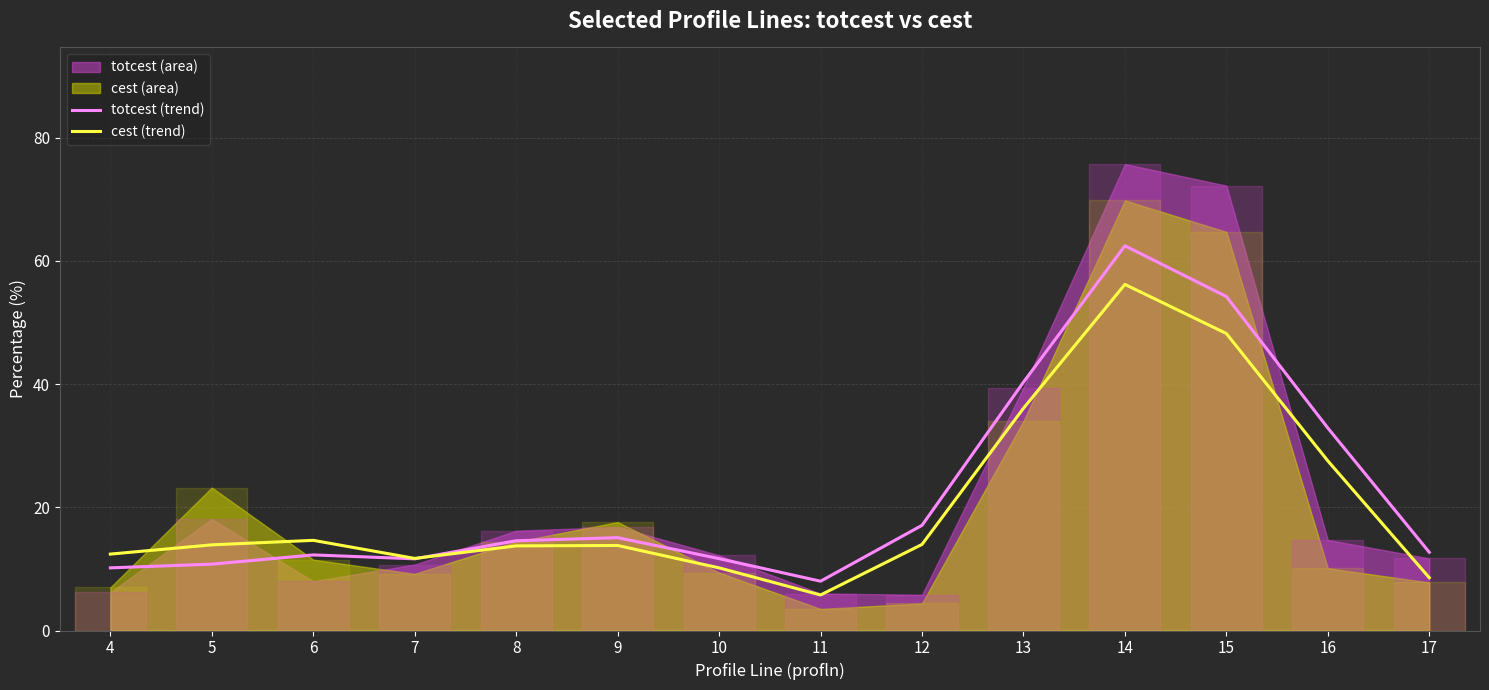

True or false: cest (trend) has a value of 11.7 at 7.

True